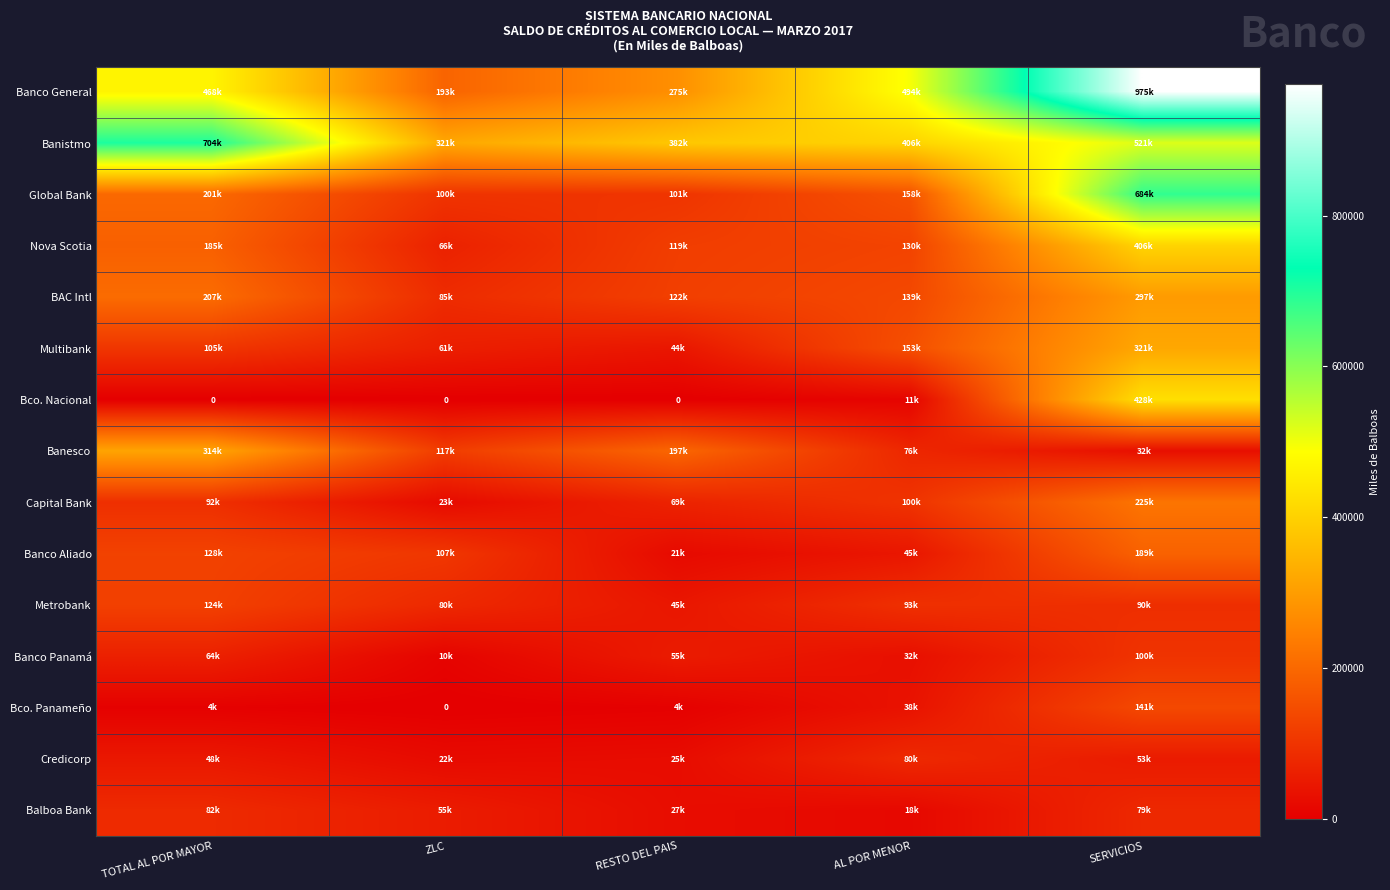

True or false: Nova Scotia has a value of 96445.9 at ZLC.

False